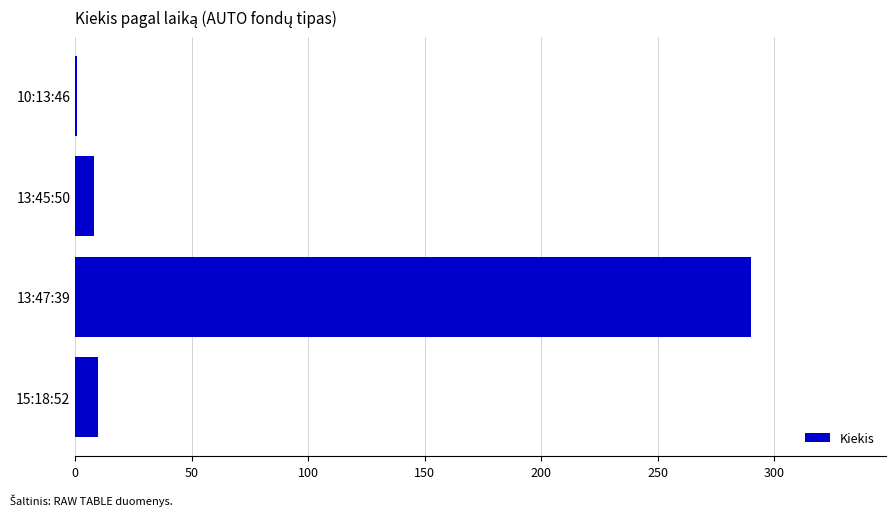

What is the sum of all values?

309